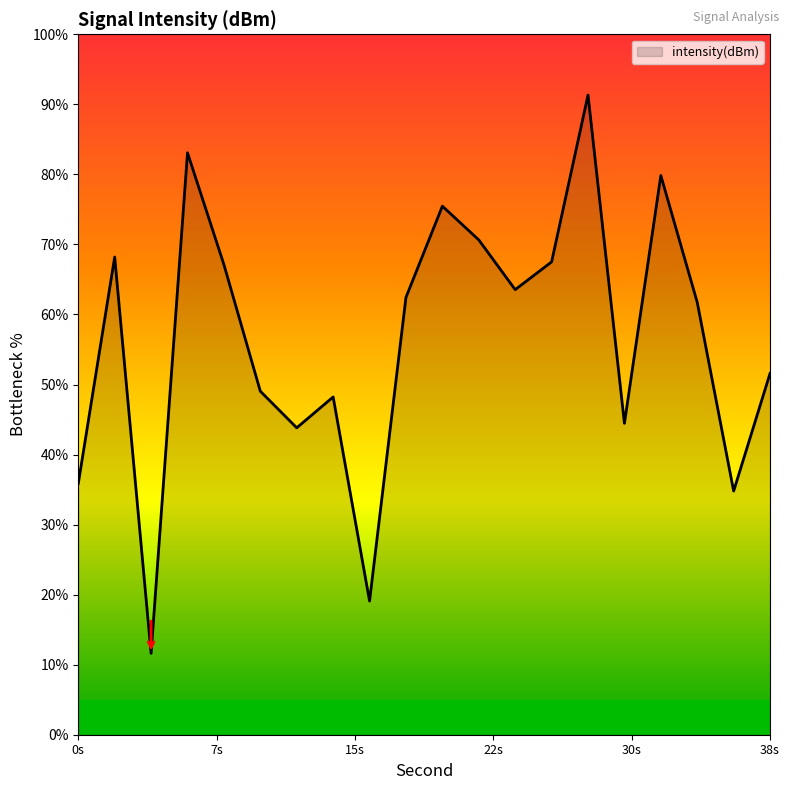

What is the greatest value displayed?

91.3